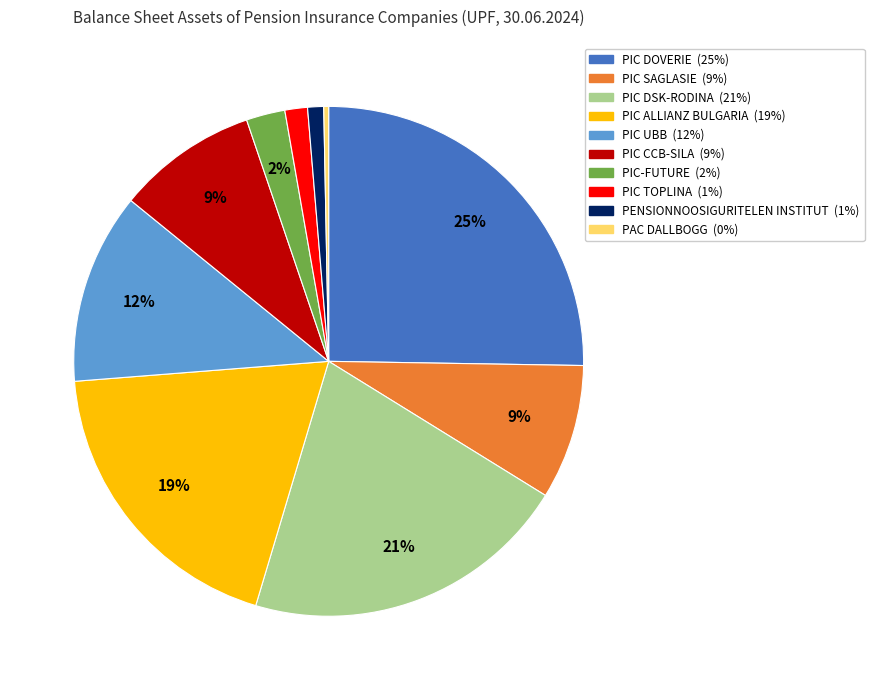

How many segments does this pie chart have?

10